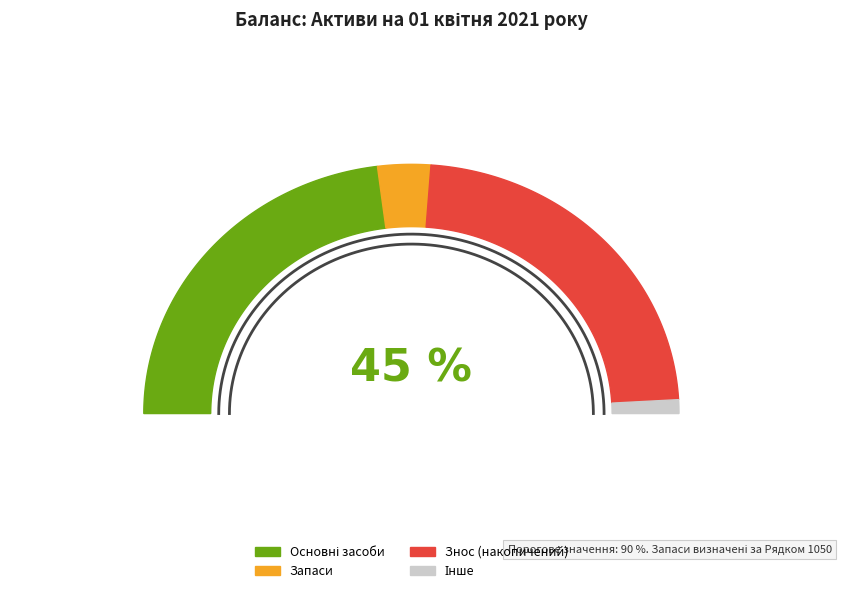

Is it true that Запаси is 16% of the pie?

False